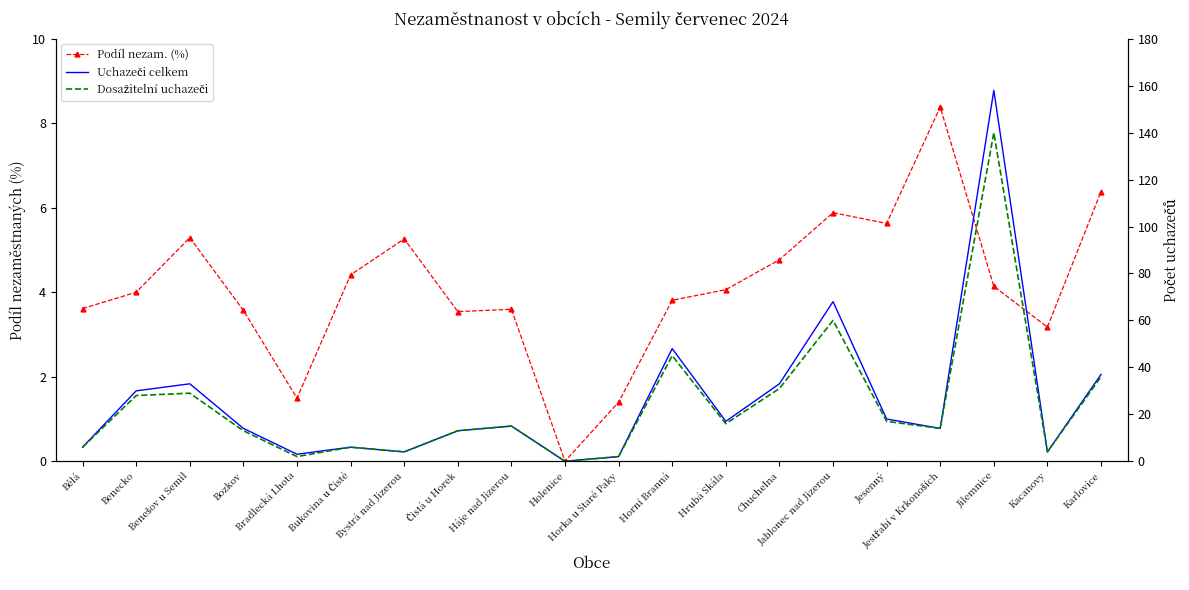

True or false: Uchazeči celkem and Podíl nezam. (%) intersect in this chart.

True